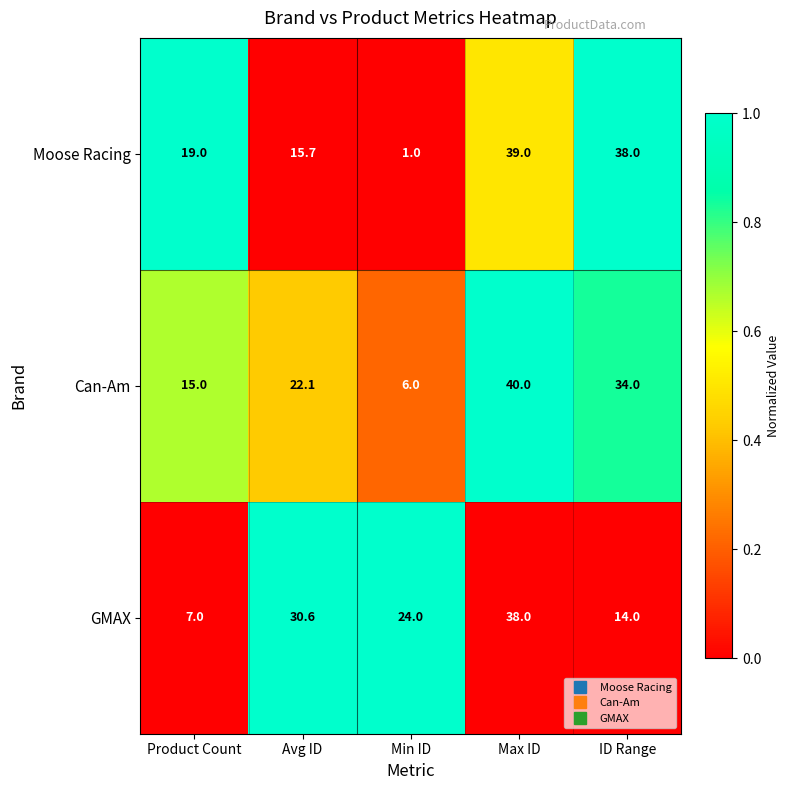

Reading left to right, transcribe all the data shown in this chart.

Moose Racing: Product Count=19.0	Avg ID=15.7	Min ID=1.0	Max ID=39.0	ID Range=38.0
Can-Am: Product Count=15.0	Avg ID=22.1	Min ID=6.0	Max ID=40.0	ID Range=34.0
GMAX: Product Count=7.0	Avg ID=30.6	Min ID=24.0	Max ID=38.0	ID Range=14.0